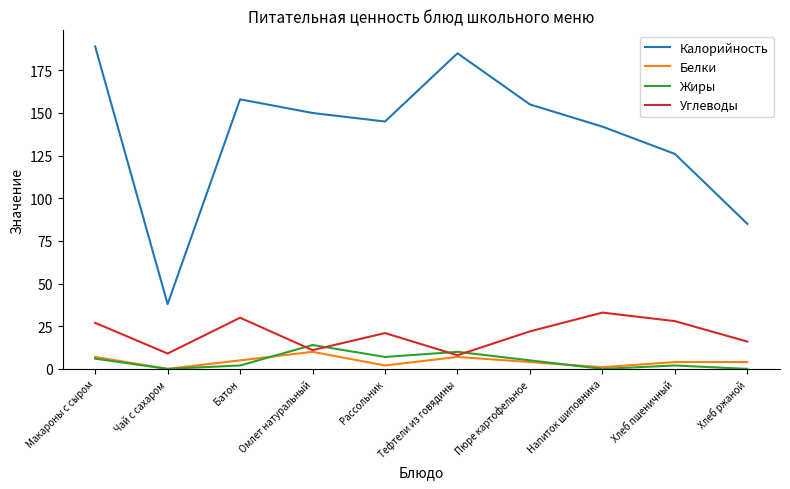

Reading left to right, list all the values displayed in this chart.

Калорийность: 189	38	158	150	145	185	155	142	126	85
Белки: 7	0	5	10	2	7	4	1	4	4
Жиры: 6	0	2	14	7	10	5	0	2	0
Углеводы: 27	9	30	11	21	8	22	33	28	16